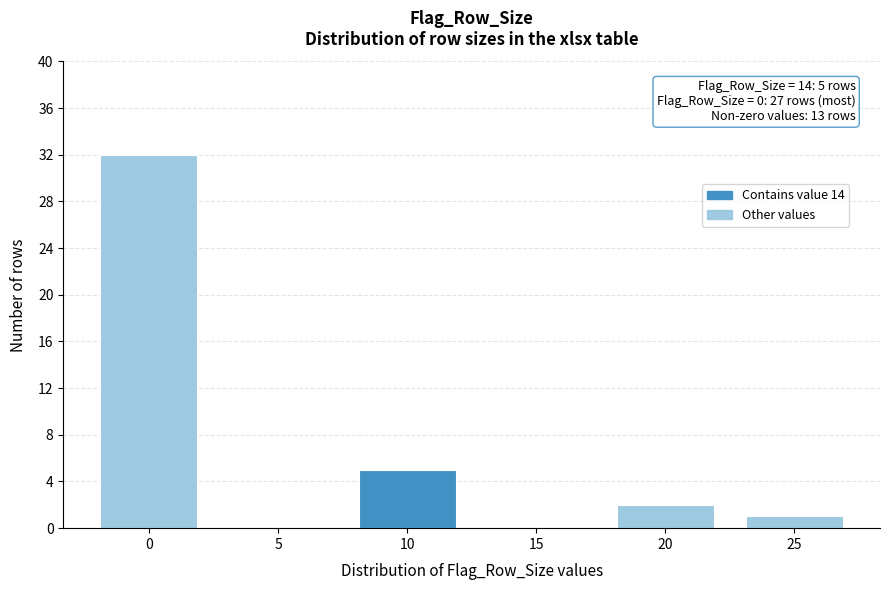

Reading right to left, what are all the values shown in this chart?

25=1	20=2	15=0	10=5	5=0	0=32